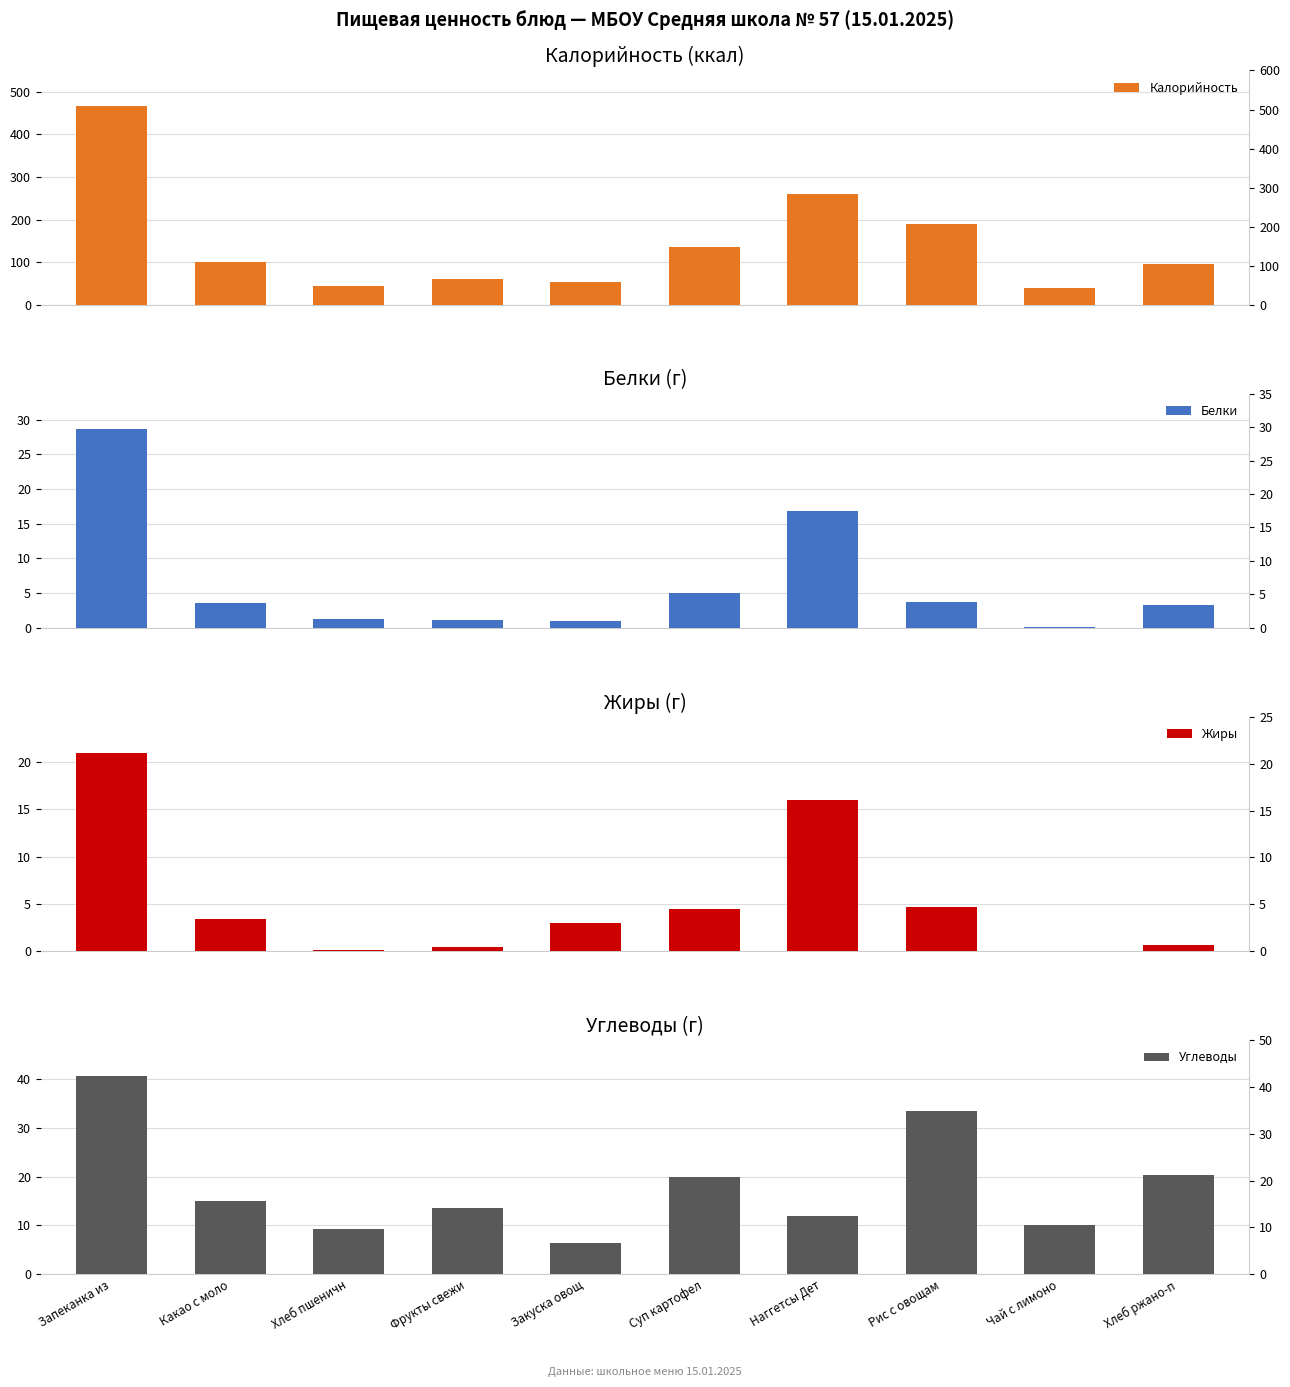

The Жиры series shows 0.7 at Фрукты свежи. True or false?

False